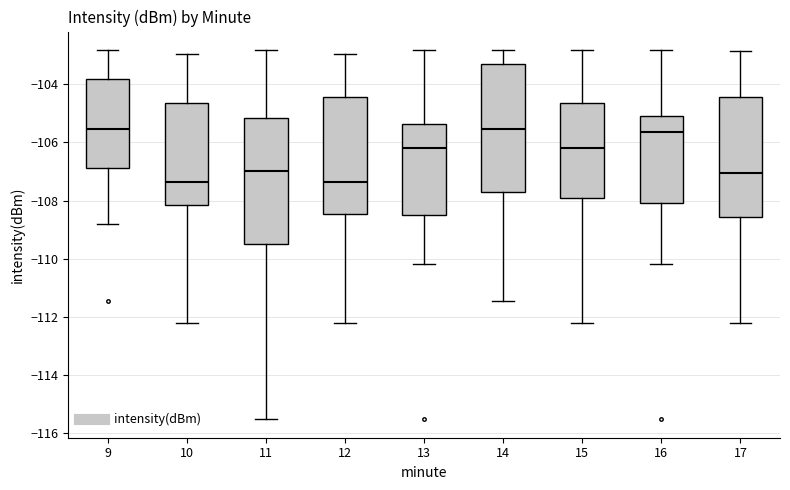

Where is the upper edge of the box at x = 15 on the y-axis? The values are not printed on the chart, so give them approximately, as read against the axis.

-104.6